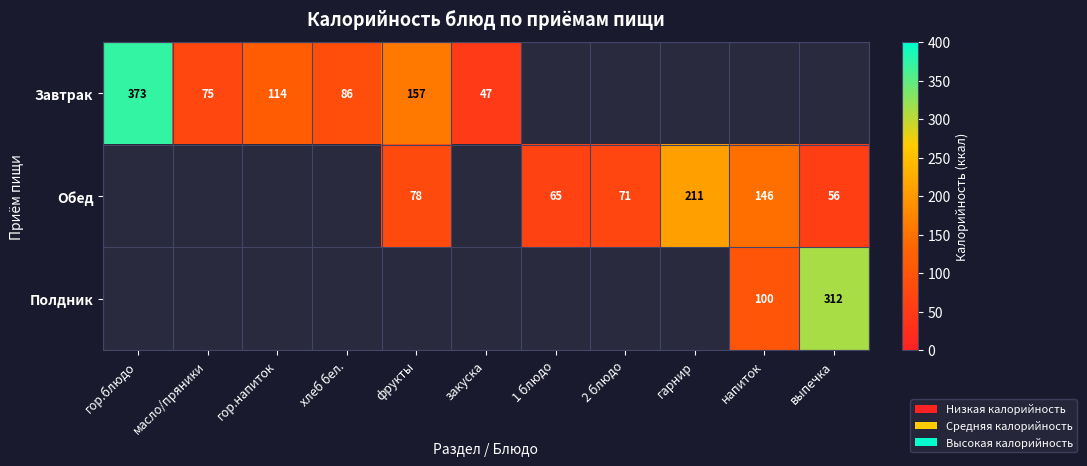

The value of Обед at 1 блюдо is 65.0. True or false?

True